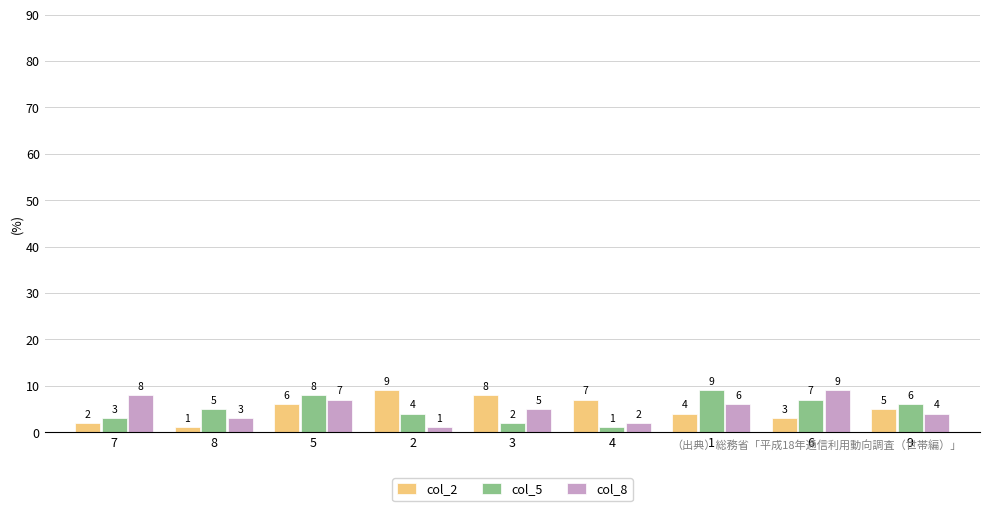

At which category is the sum across all series the highest?

5